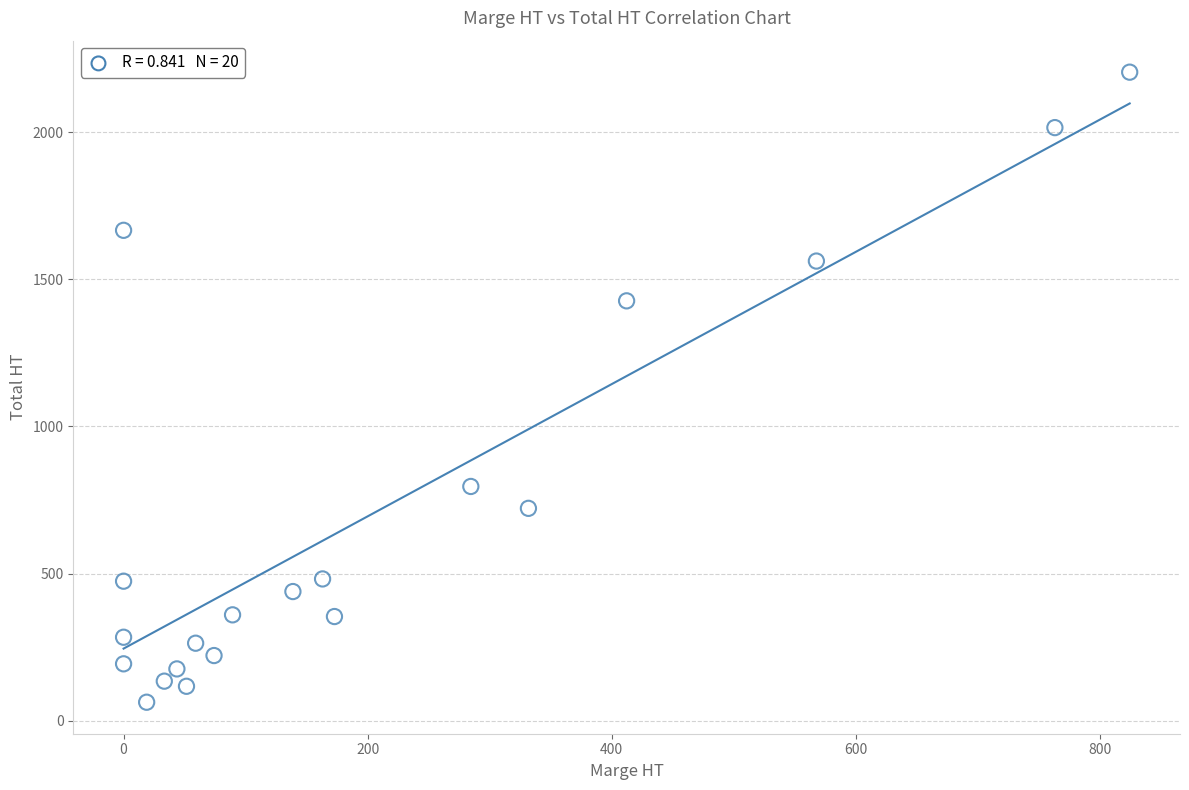

What is the range of Y values (max minus min)?

2141.1